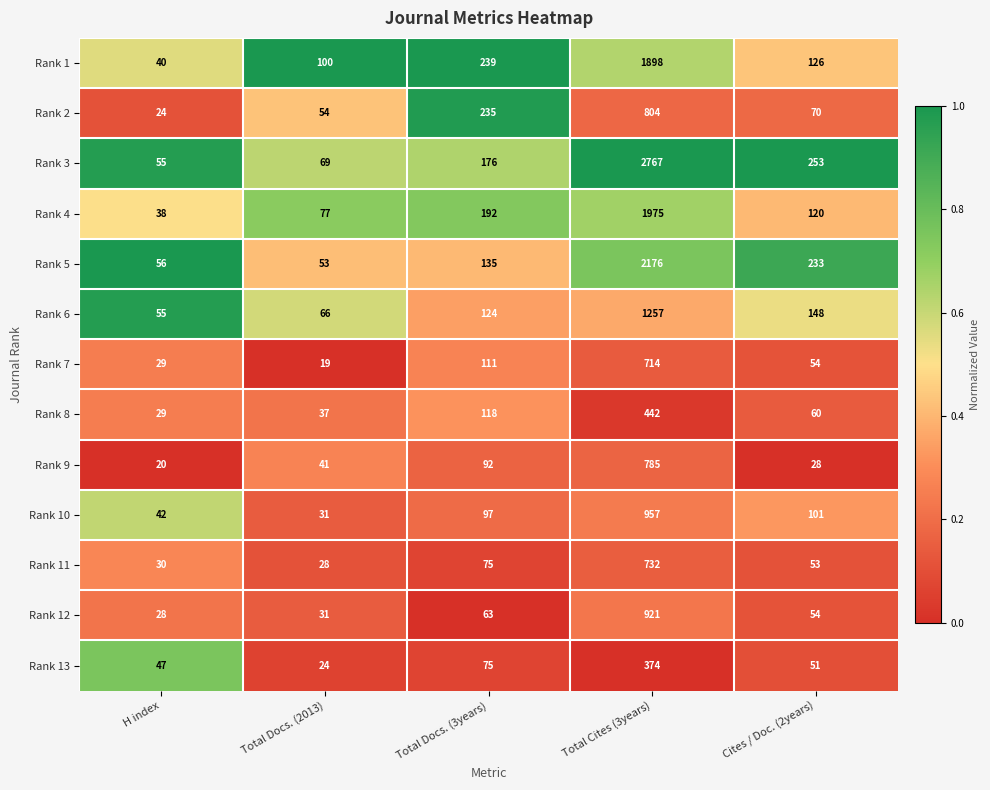

Which series has the largest range (max minus min)?

Rank 3